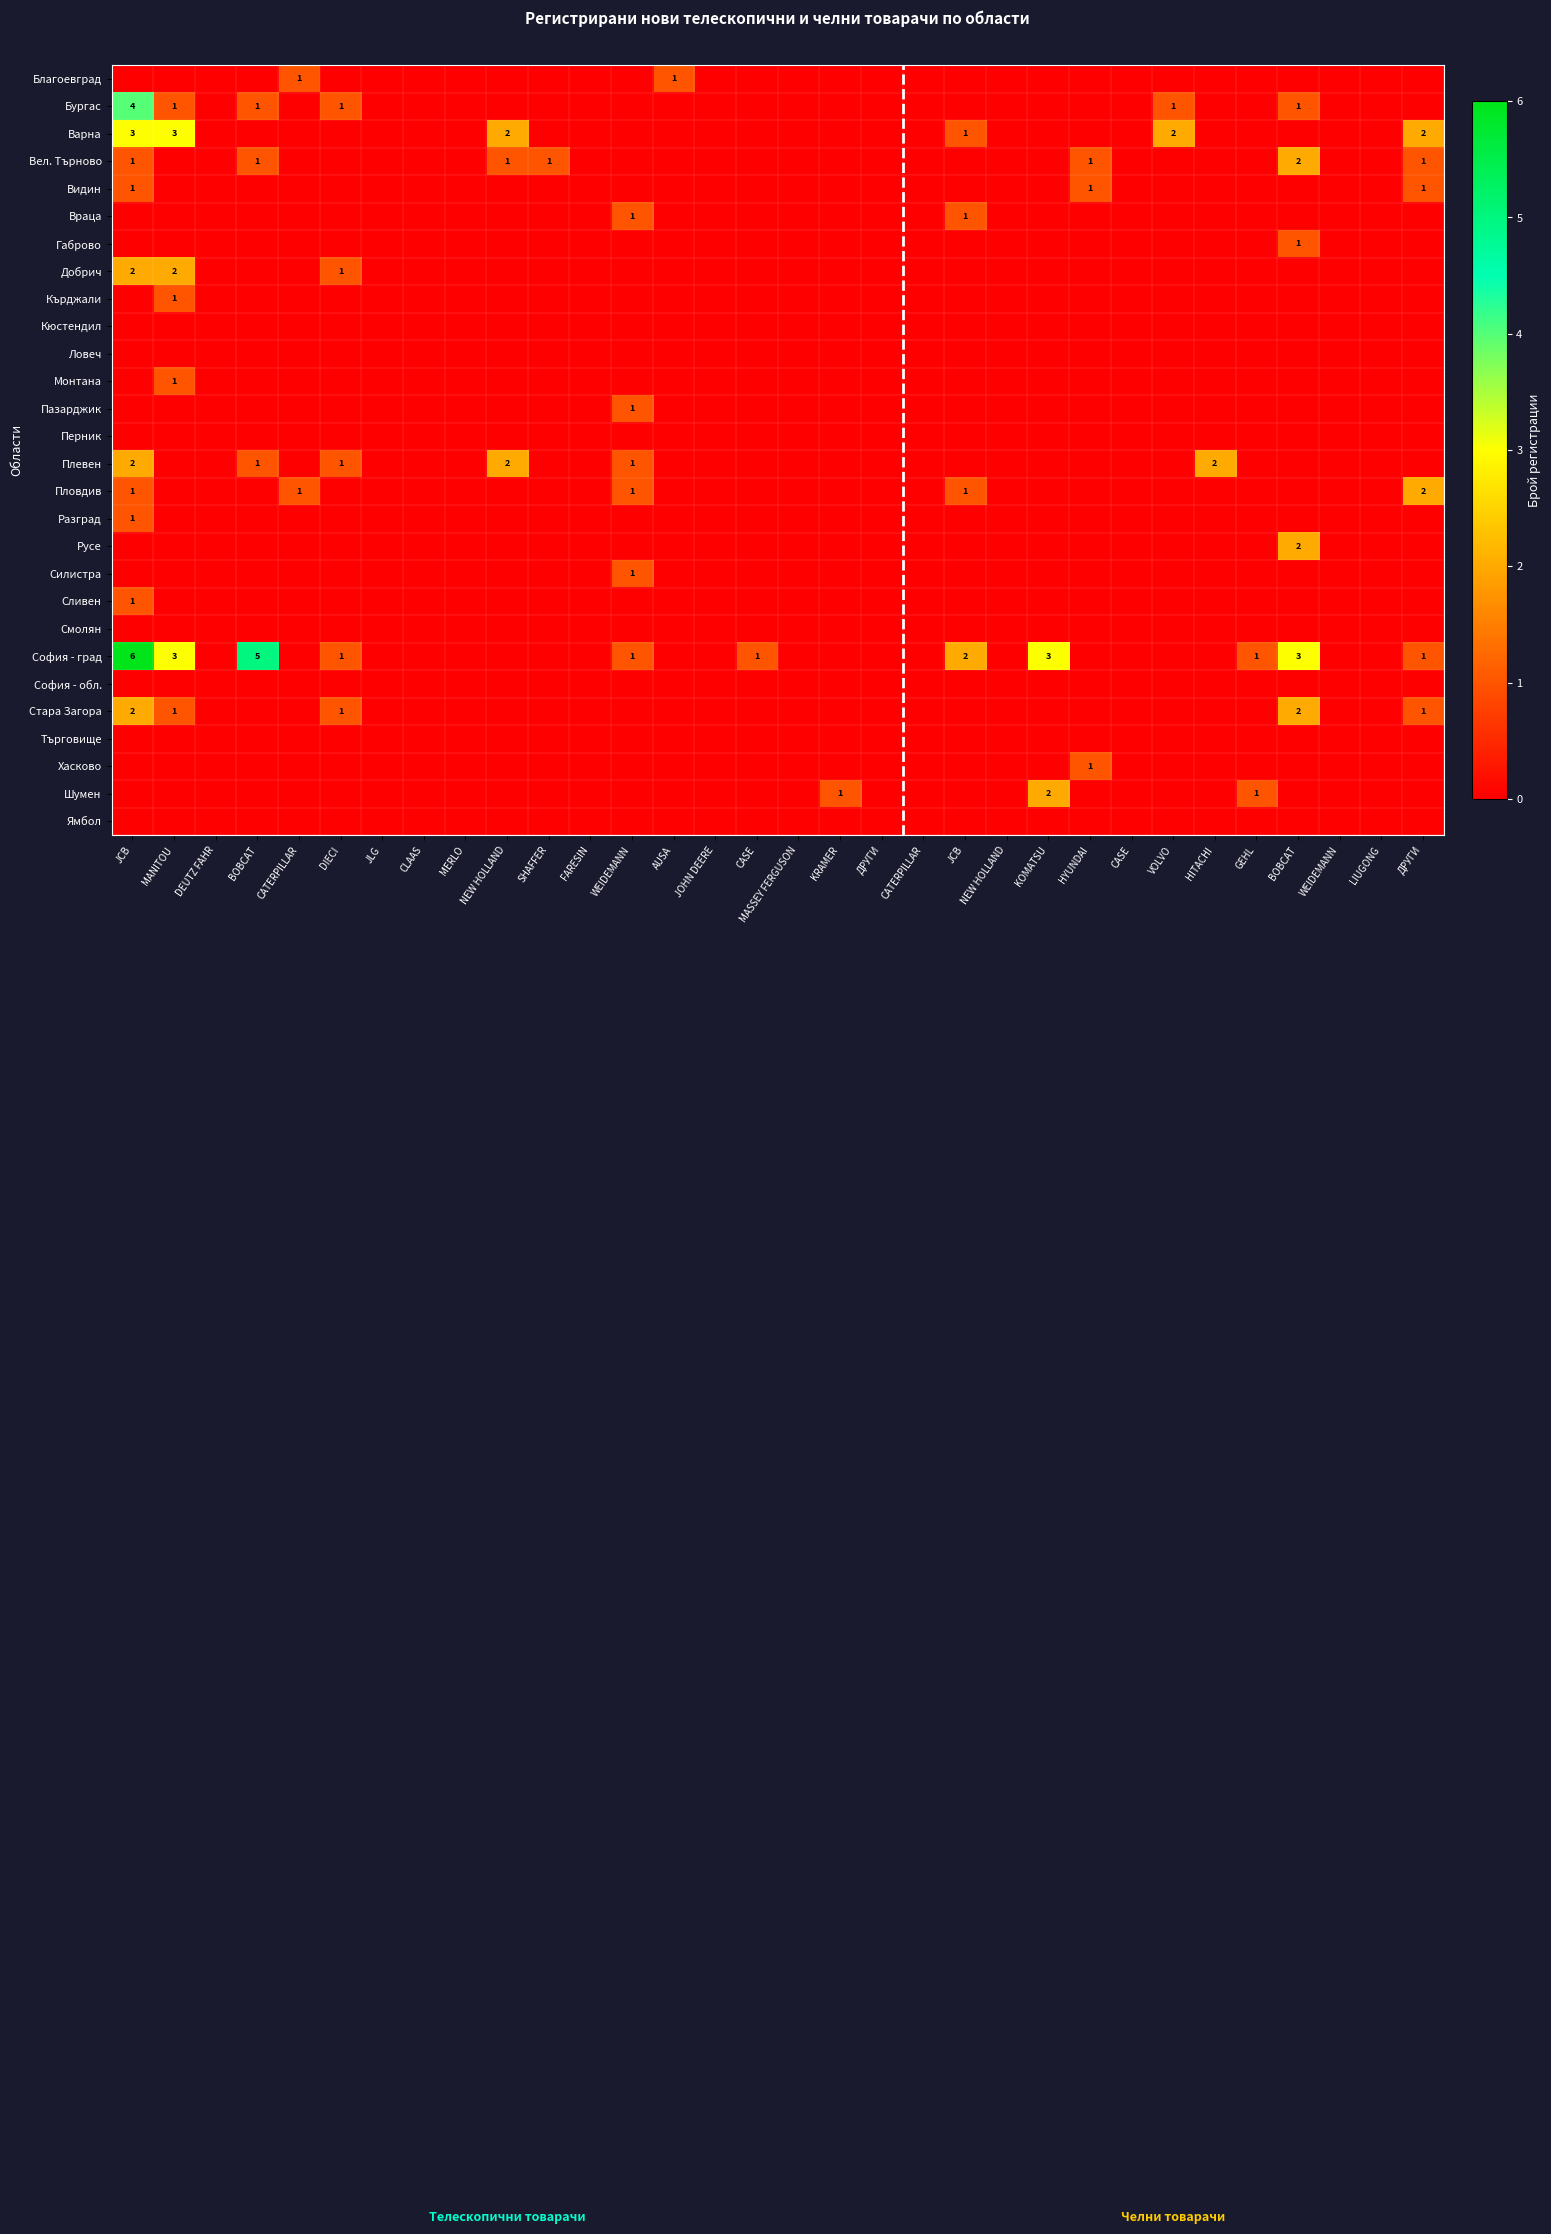

Which series has the largest total across all categories?

София - град